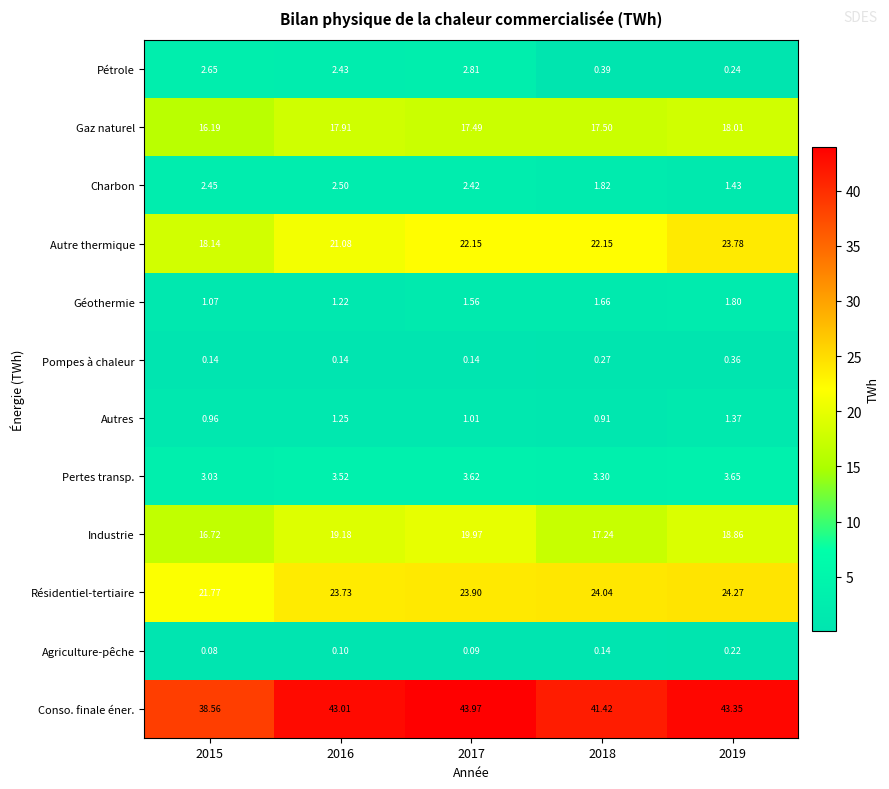

Rank the series at 2015 from highest to lowest value.

Conso. finale éner., Résidentiel-tertiaire, Autre thermique, Industrie, Gaz naturel, Pertes transp., Pétrole, Charbon, Géothermie, Autres, Pompes à chaleur, Agriculture-pêche